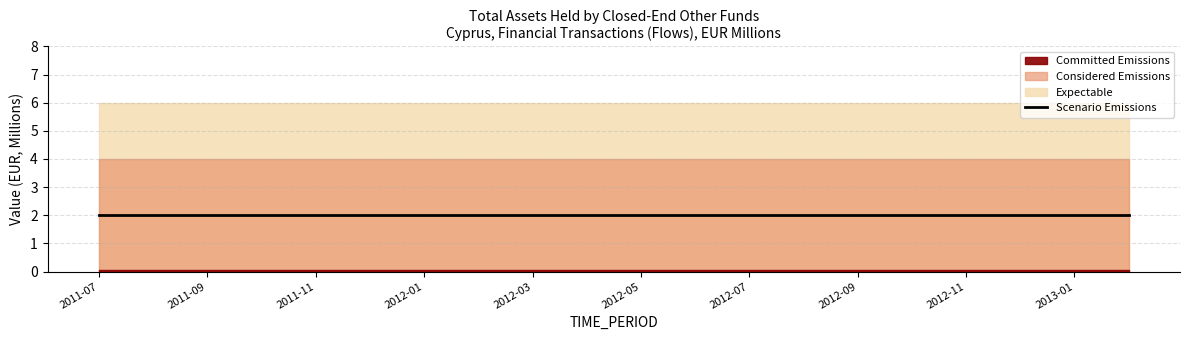

Rank the categories by Committed Emissions value from lowest to highest.

2011-07, 2011-08, 2011-09, 2011-10, 2011-11, 2011-12, 2012-01, 2012-02, 2012-03, 2012-04, 2012-05, 2012-06, 2012-07, 2012-08, 2012-09, 2012-10, 2012-11, 2012-12, 2013-01, 2013-02